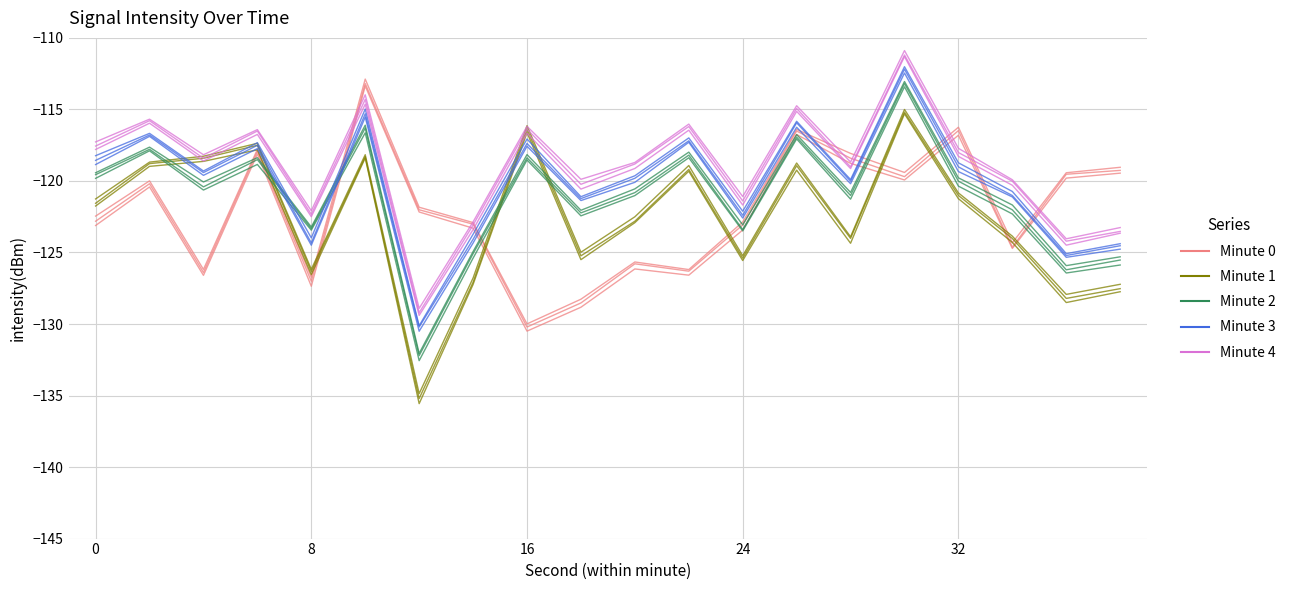

Reading right to left, what are all the values shown in this chart?

minute 0: -119.3	-119.5	-124.6	-116.5	-119.7	-118.4	-116.5	-123.1	-126.3	-125.8	-128.5	-130.2	-123.0	-122.0	-113.2	-127.0	-117.9	-126.4	-120.2	-122.8
minute 1: -127.5	-128.2	-124.0	-121.0	-115.2	-124.0	-118.9	-125.4	-119.2	-122.8	-125.2	-116.4	-127.1	-135.2	-118.3	-126.3	-117.5	-118.4	-118.8	-121.6
minute 2: -125.5	-126.2	-122.0	-120.0	-113.2	-121.0	-116.9	-123.4	-118.2	-120.8	-122.2	-118.4	-125.1	-132.2	-116.3	-123.3	-118.5	-120.4	-117.8	-119.6
minute 3: -124.5	-125.2	-121.0	-119.0	-112.2	-120.0	-115.9	-122.4	-117.2	-119.8	-121.2	-117.4	-124.1	-130.2	-115.3	-124.3	-117.5	-119.4	-116.8	-118.6
minute 4: -123.5	-124.2	-120.0	-118.0	-111.2	-119.0	-114.9	-121.4	-116.2	-118.8	-120.2	-116.4	-123.1	-129.2	-114.3	-122.3	-116.5	-118.4	-115.8	-117.6